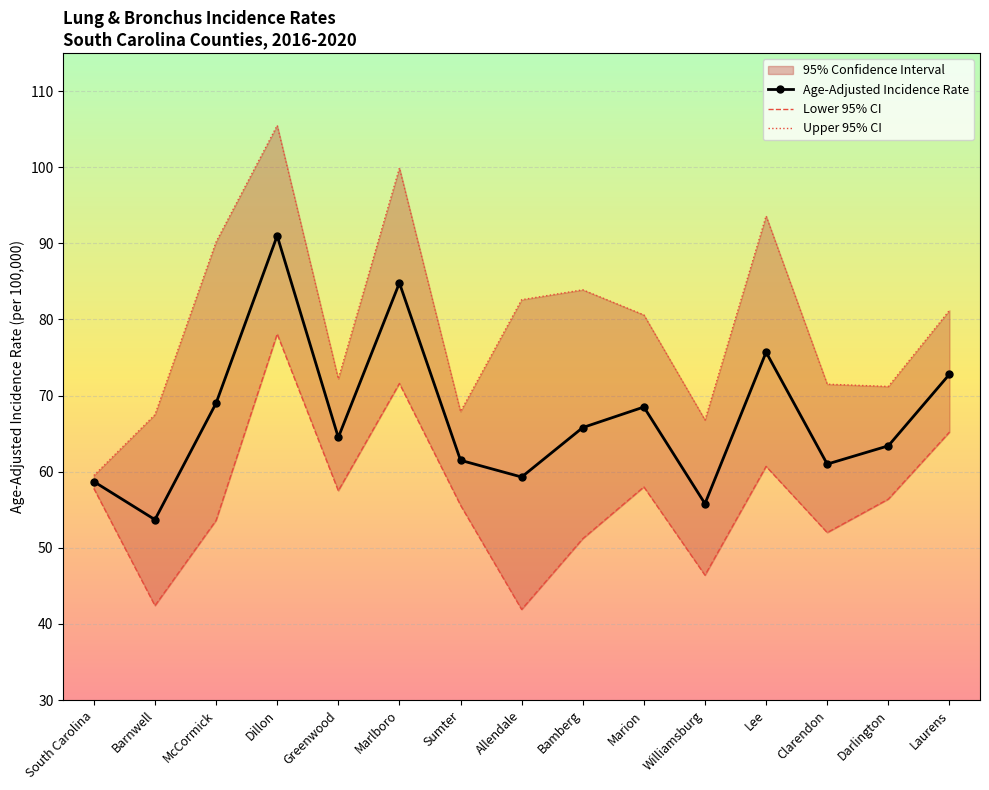

At which label is Age-Adjusted Incidence Rate closest to 72?

Laurens